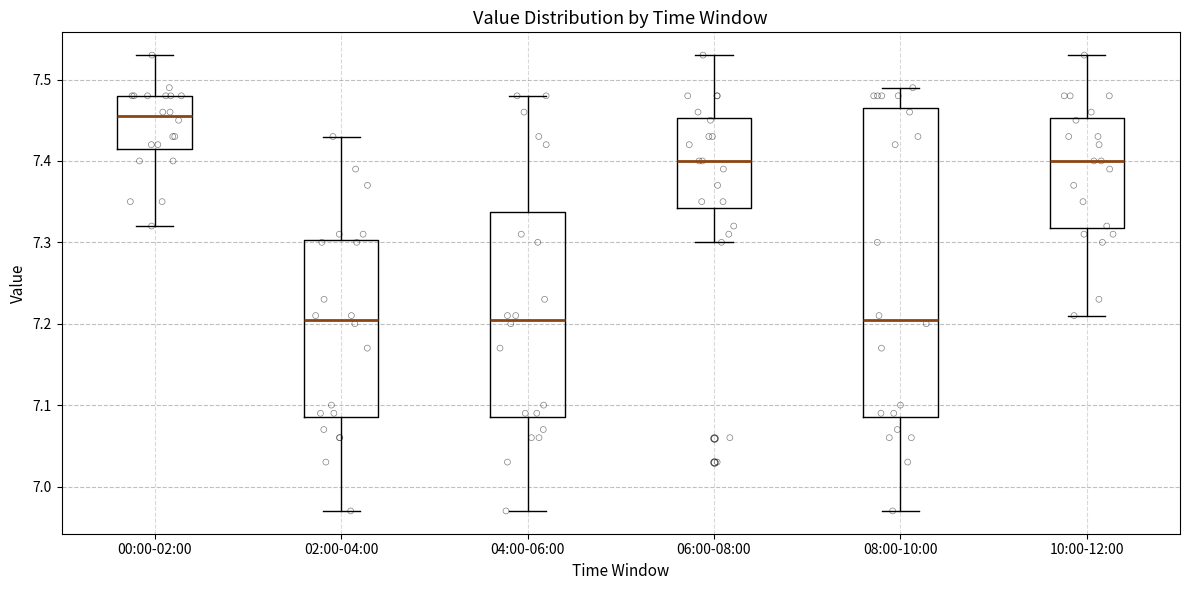

Reading left to right, read every box against the y-axis: the position of its median line, the range the box covers, and the ends of its whiskers. The values are not printed on the chart, so give them approximately, as read against the axis.

00:00-02:00: median 7.46, box 7.42 to 7.48, whiskers 7.32 to 7.53
02:00-04:00: median 7.21, box 7.09 to 7.30, whiskers 6.97 to 7.43
04:00-06:00: median 7.21, box 7.09 to 7.34, whiskers 6.97 to 7.48
06:00-08:00: median 7.40, box 7.34 to 7.45, whiskers 7.30 to 7.53
08:00-10:00: median 7.21, box 7.09 to 7.47, whiskers 6.97 to 7.49
10:00-12:00: median 7.40, box 7.32 to 7.45, whiskers 7.21 to 7.53